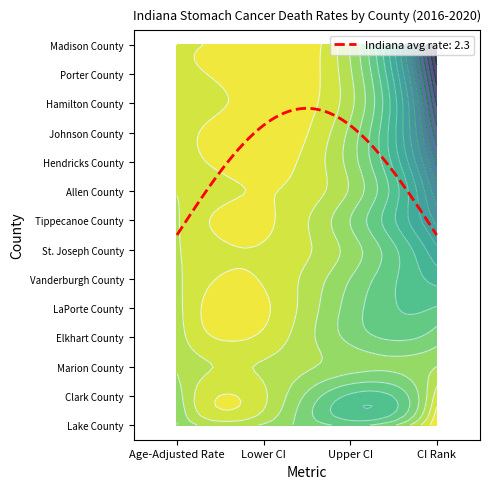

At how many categories does at least one series exceed 12?

1